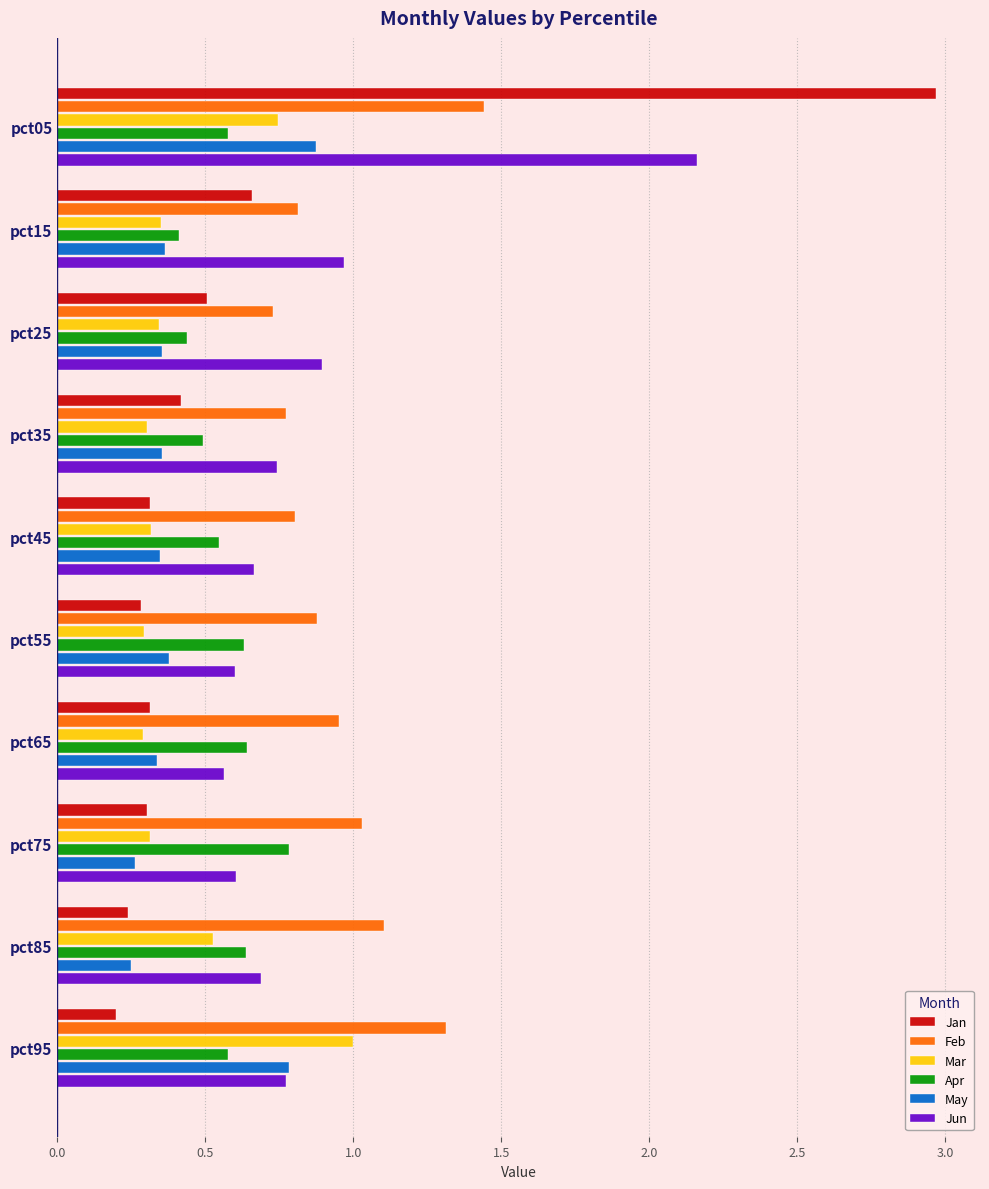

The May series shows 0.2 at pct25. True or false?

False